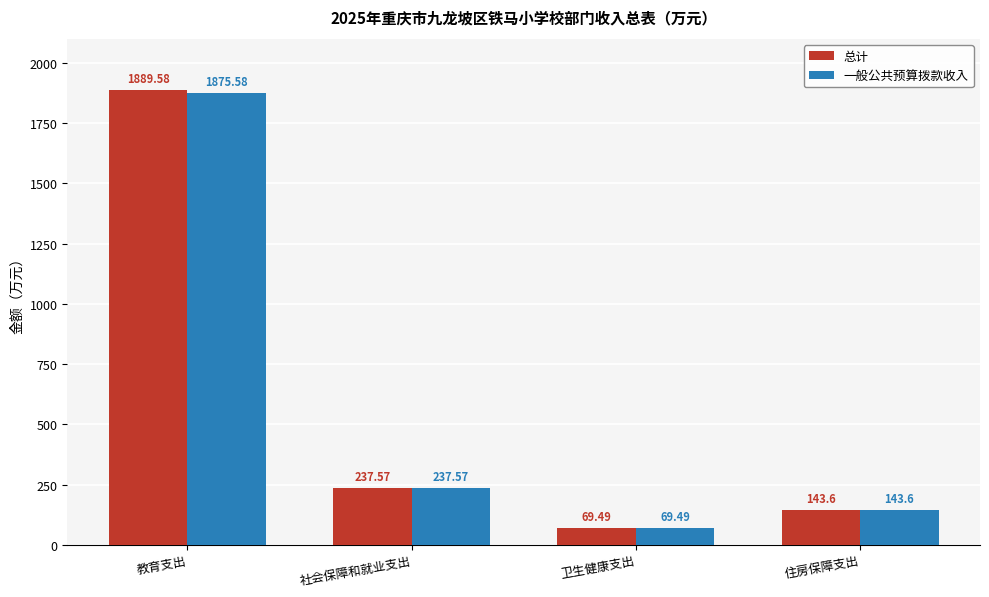

At which label is 一般公共预算拨款收入 closest to 972?

社会保障和就业支出